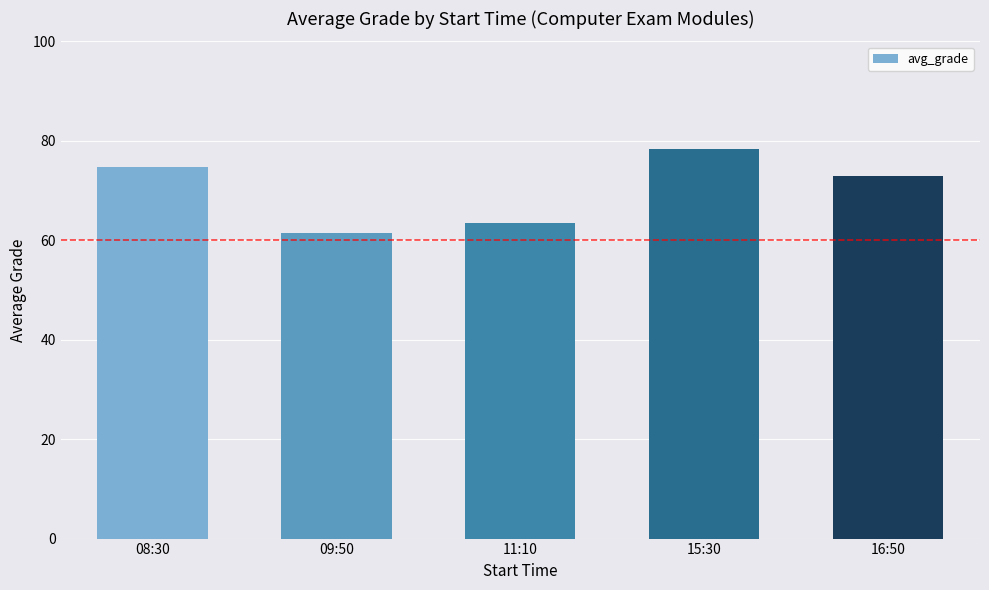

What is the greatest value displayed?

78.4